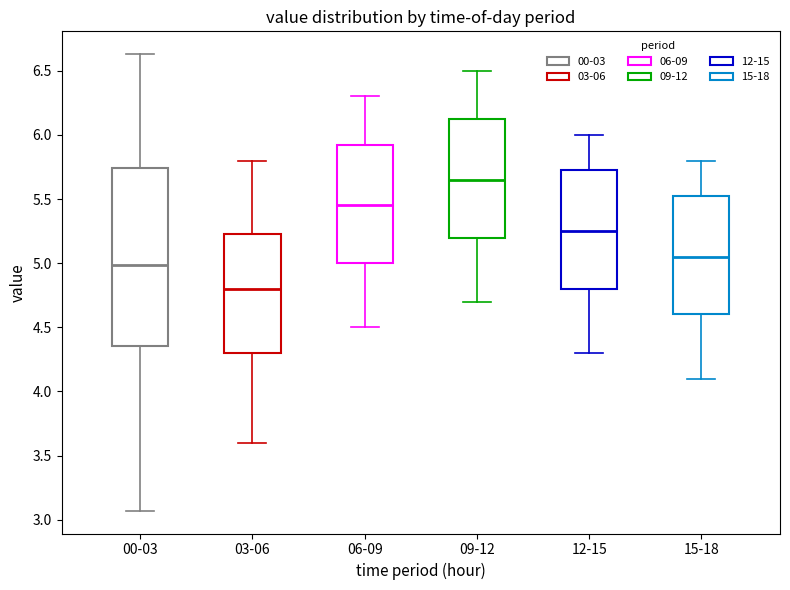

Reading left to right, read every box against the y-axis: the position of its median line, the range the box covers, and the ends of its whiskers. The values are not printed on the chart, so give them approximately, as read against the axis.

00-03: median 5.00, box 4.35 to 5.75, whiskers 3.05 to 6.65
03-06: median 4.80, box 4.30 to 5.25, whiskers 3.60 to 5.80
06-09: median 5.45, box 5.00 to 5.95, whiskers 4.50 to 6.30
09-12: median 5.65, box 5.20 to 6.15, whiskers 4.70 to 6.50
12-15: median 5.25, box 4.80 to 5.75, whiskers 4.30 to 6.00
15-18: median 5.05, box 4.60 to 5.55, whiskers 4.10 to 5.80